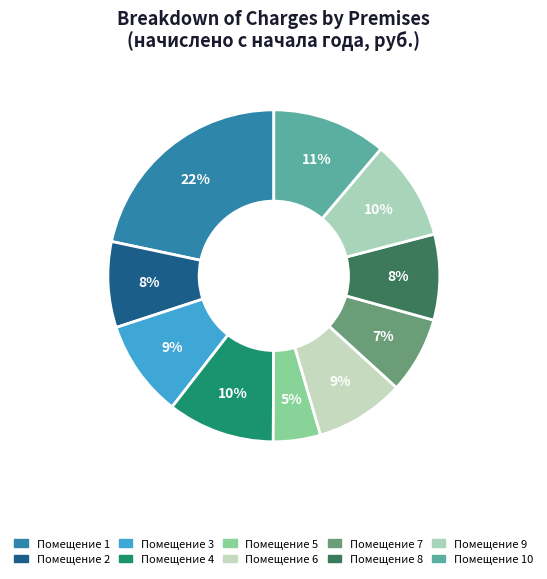

What is the largest slice in the pie chart?

1